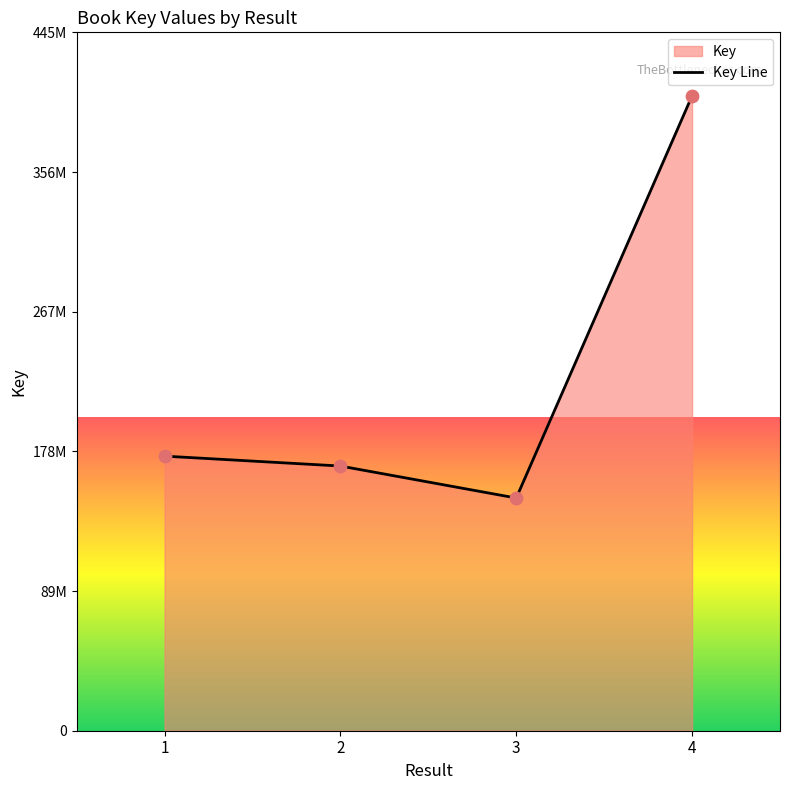

Which has a higher value, 1 or 3?

1